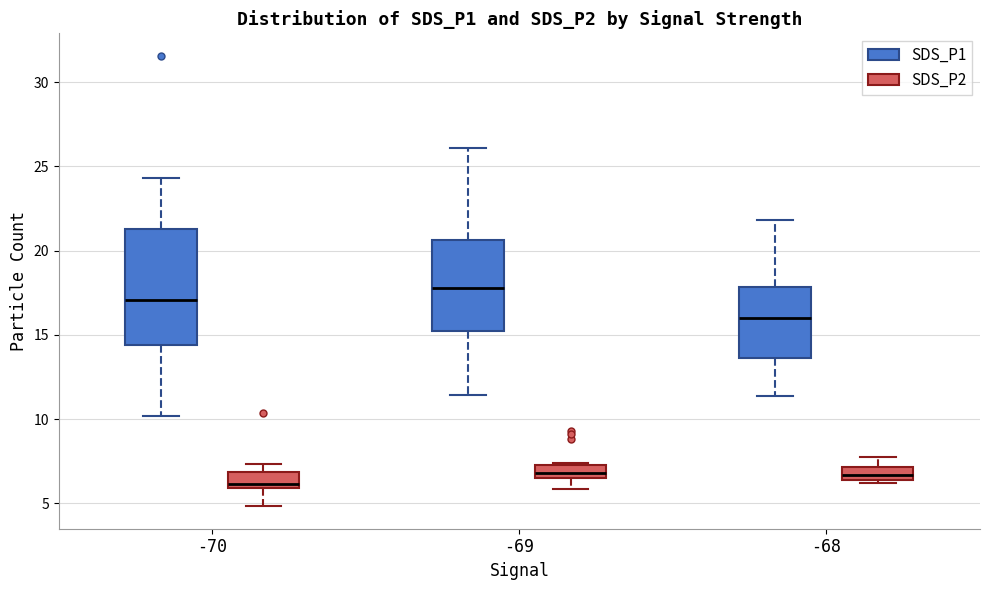

Where is the lower edge of the box for -68 (SDS_P2) on the y-axis? The values are not printed on the chart, so give them approximately, as read against the axis.

6.5